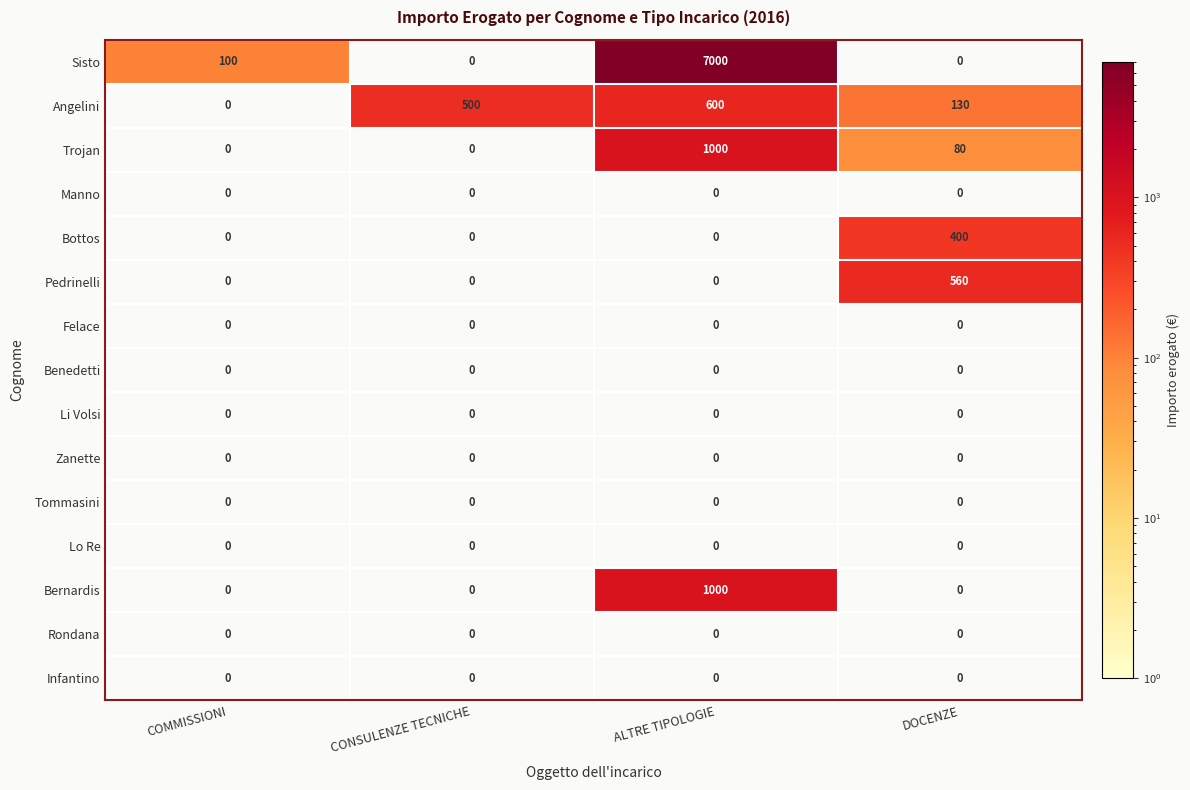

Between COMMISSIONI and DOCENZE, which series saw the biggest shift?

Pedrinelli